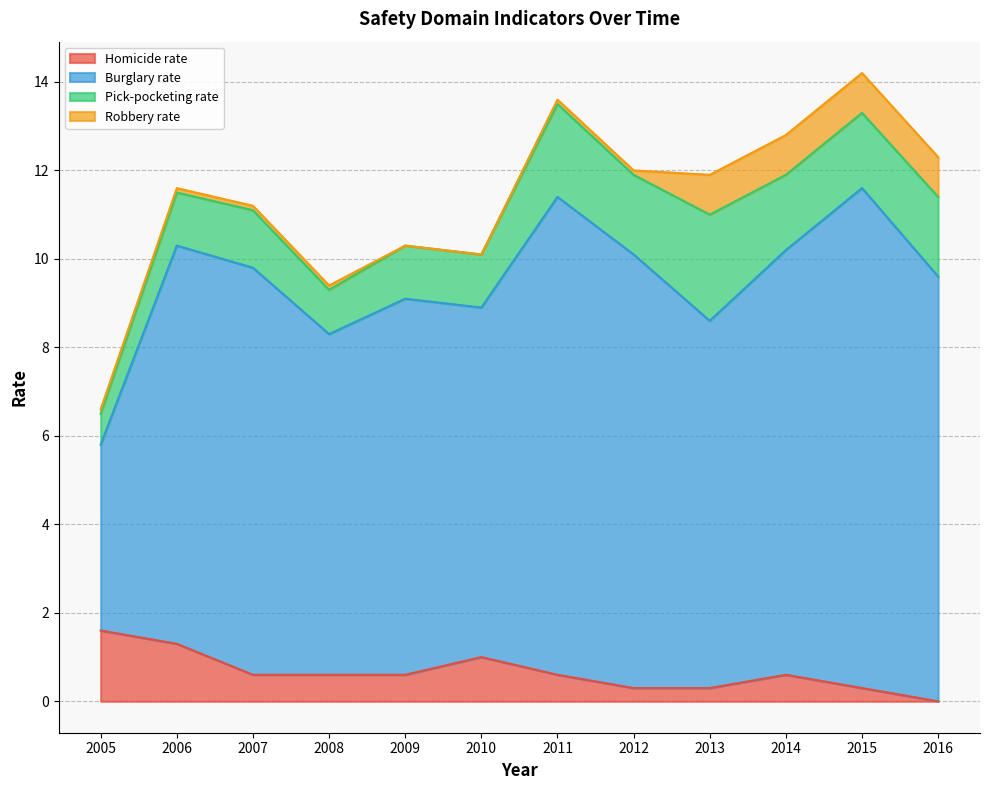

True or false: Homicide rate and Burglary rate intersect in this chart.

False